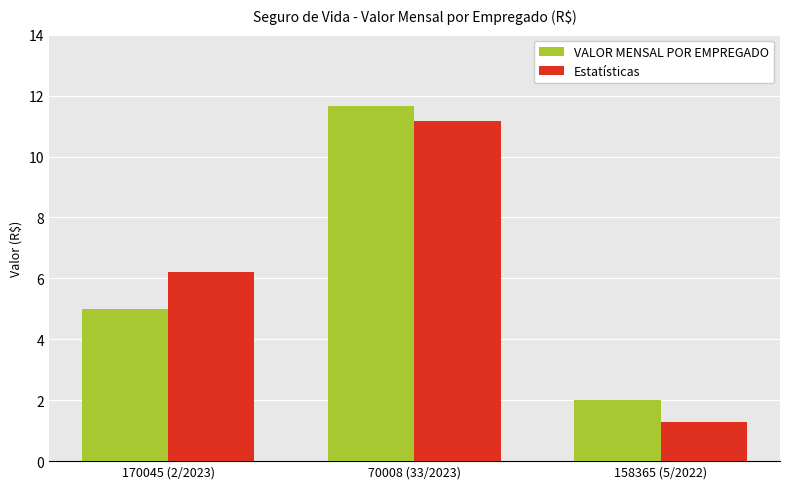

Reading left to right, what are all the values shown in this chart?

VALOR MENSAL POR EMPREGADO: 170045 (2/2023)=5.0	70008 (33/2023)=11.7	158365 (5/2022)=2.0
Estatísticas: 170045 (2/2023)=6.2	70008 (33/2023)=11.2	158365 (5/2022)=1.3